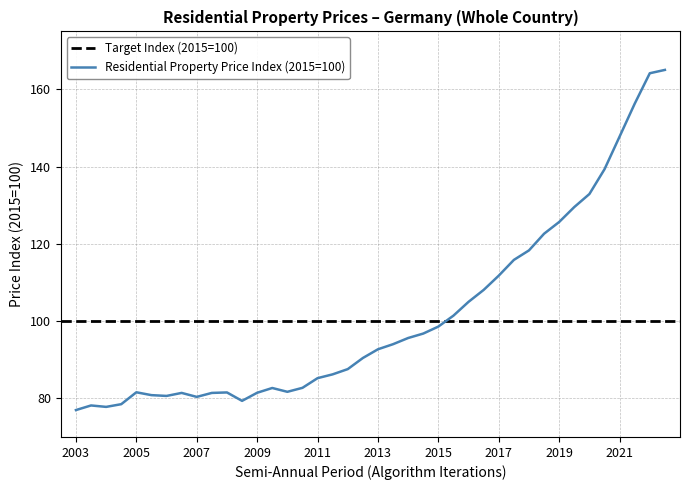

What is the difference between the maximum and minimum values?

88.1